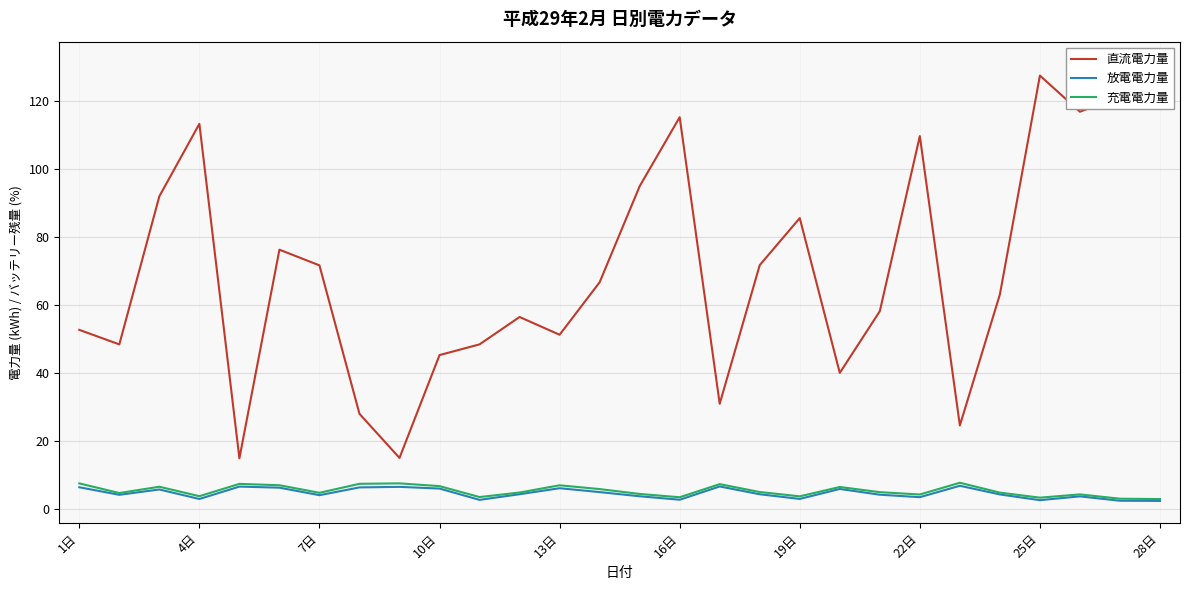

Which label corresponds to the smallest value in the chart?

28日